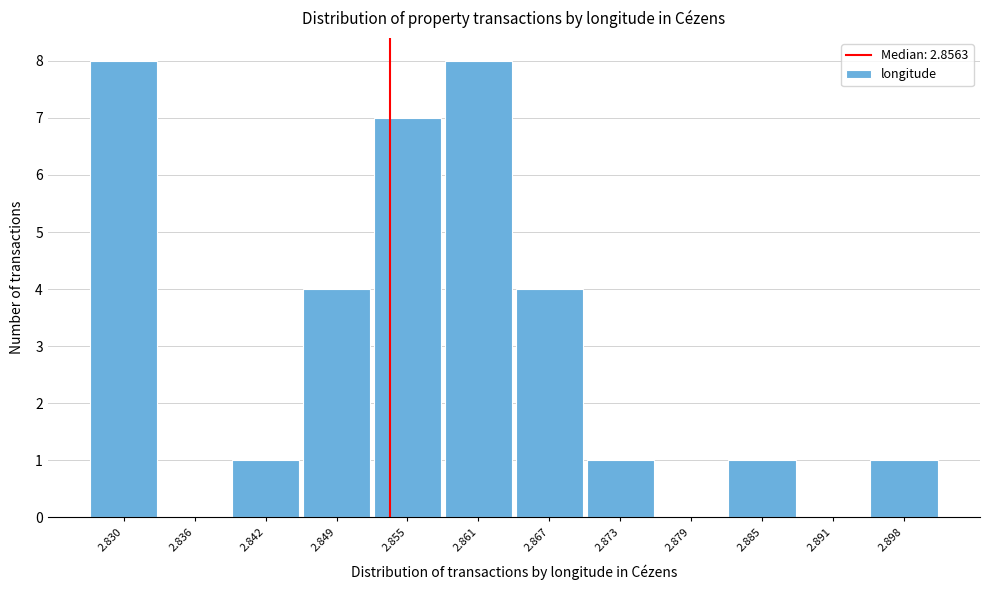

Reading left to right, what are all the values shown in this chart?

2.830=8	2.836=0	2.842=1	2.849=4	2.855=7	2.861=8	2.867=4	2.873=1	2.879=0	2.885=1	2.891=0	2.898=1